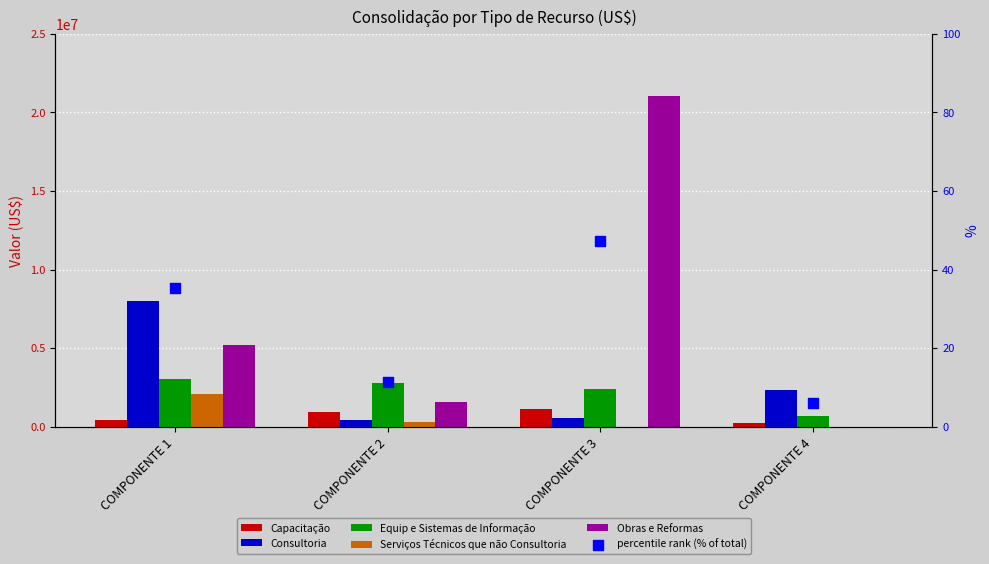

Which series reaches the maximum Y coordinate?

Obras e Reformas